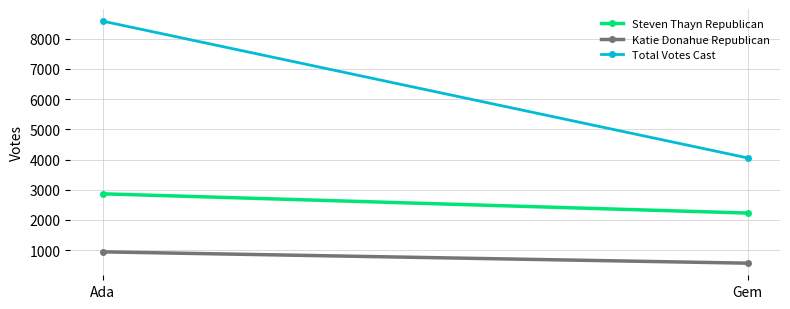

Where is Total Votes Cast nearest to the value 6319?

Gem